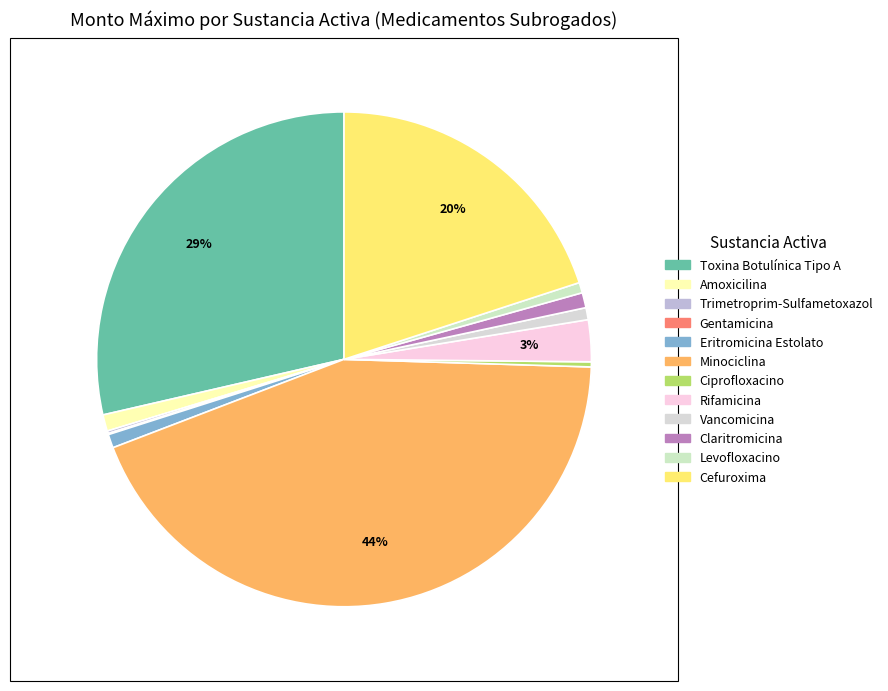

What portion of the pie excludes Ciprofloxacino?

99.7%